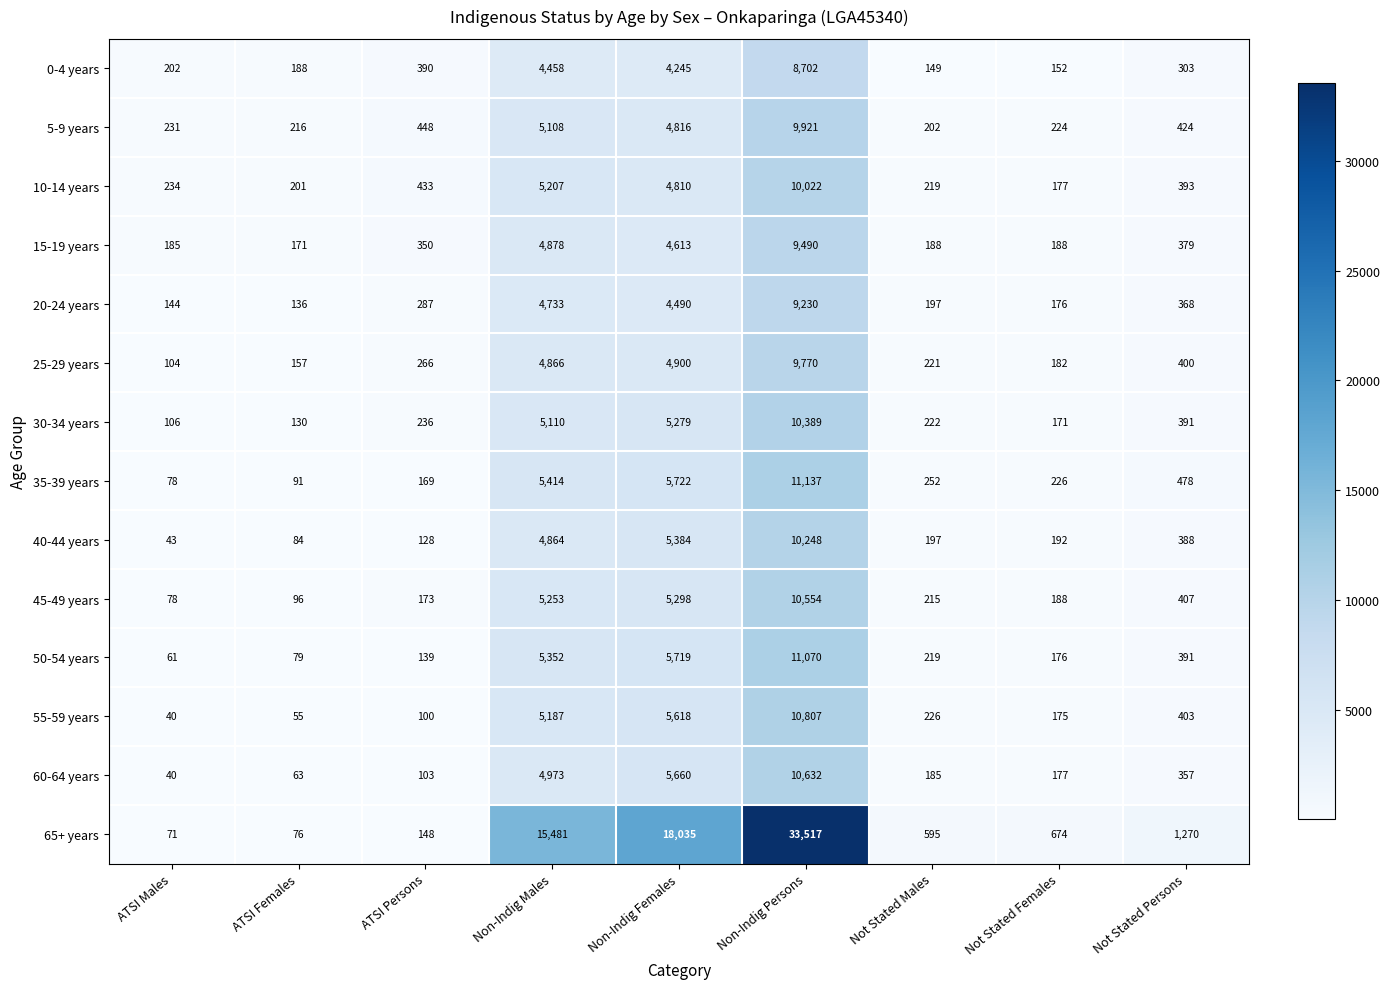

At which label is 60-64 years closest to 5336?

Non-Indig Females